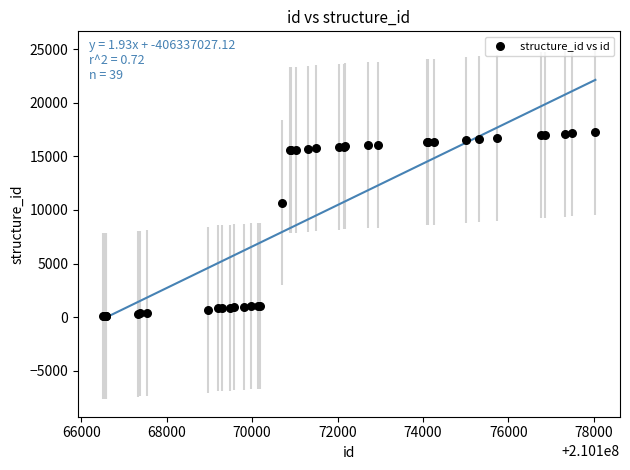

What Y value in the scatter plot is closest to 8684?

10690